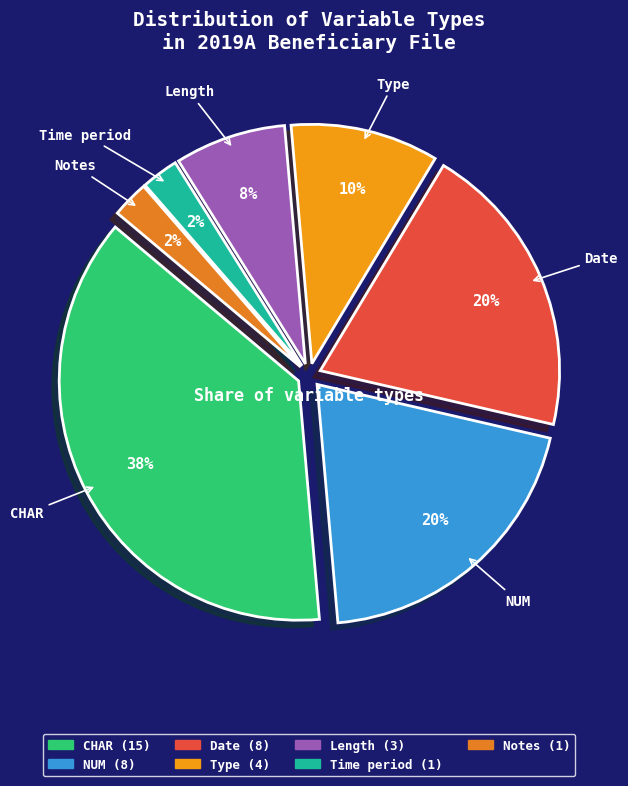

How many segments does this pie chart have?

7